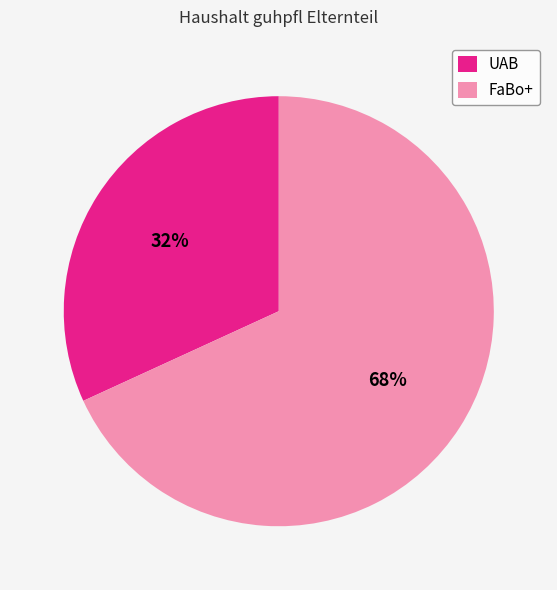

Combined, do FaBo+ and UAB account for over 50%?

Yes